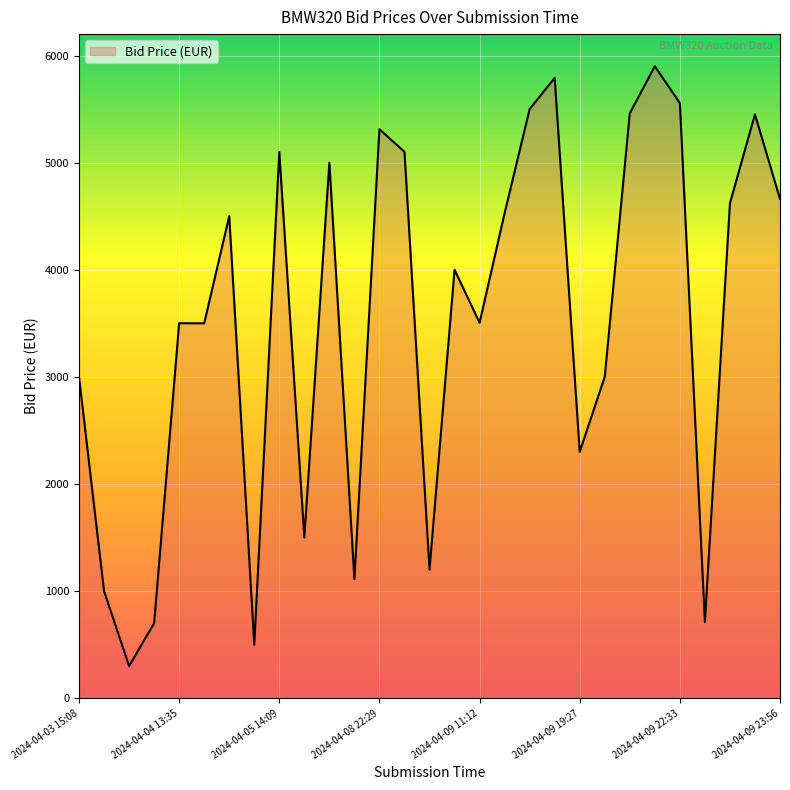

What is the difference between the maximum and minimum values?

5600.0